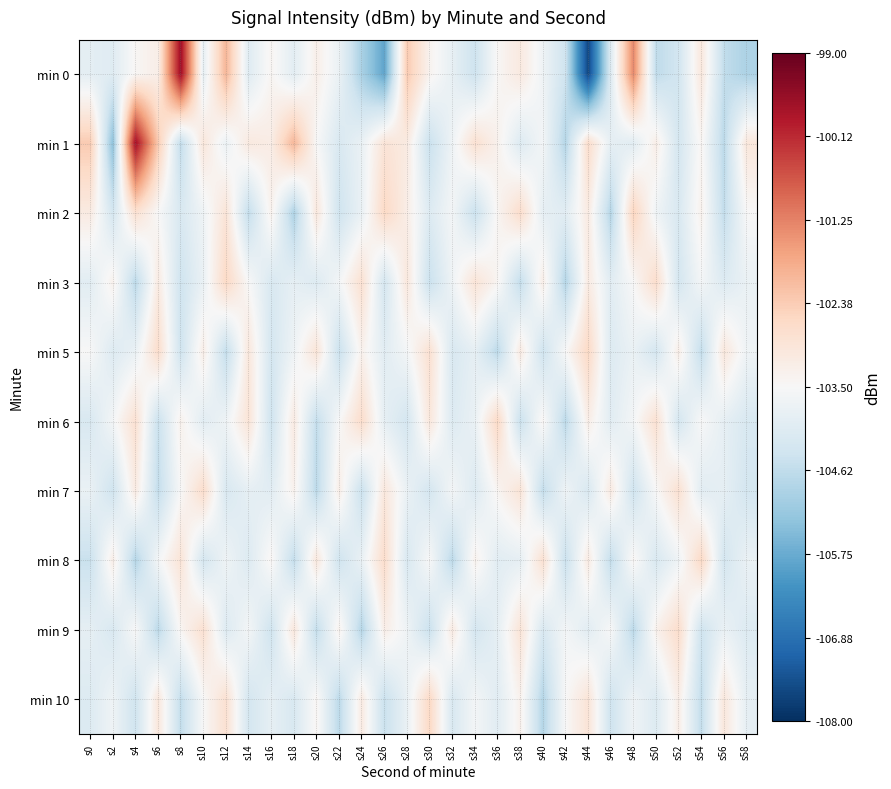

How many series are shown in this chart?

10